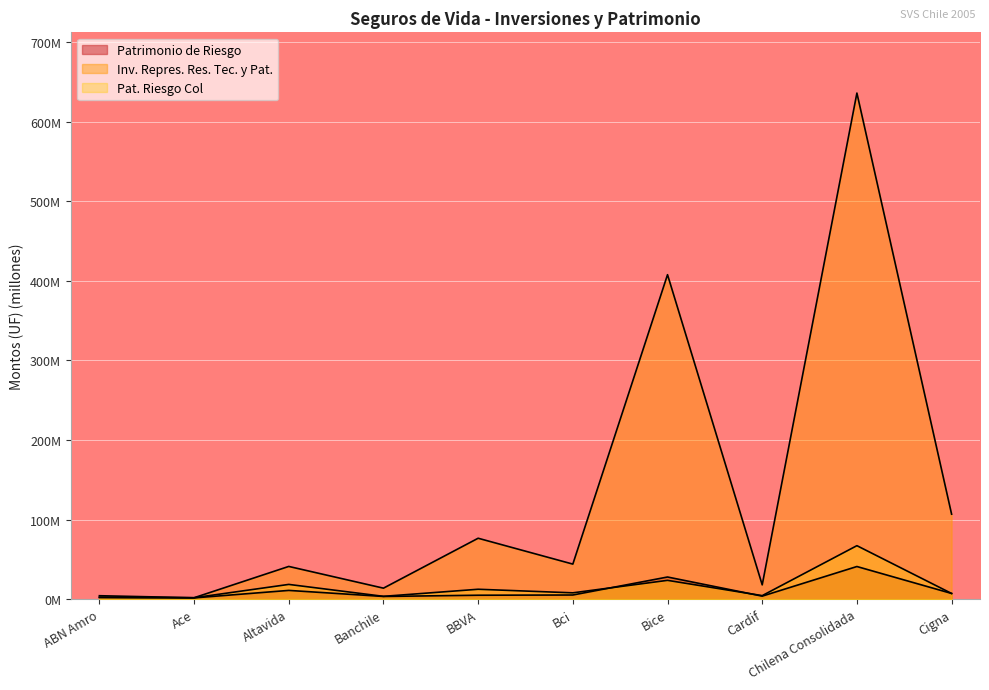

True or false: Patrimonio de Riesgo has a value of 14.9 at Altavida.

False